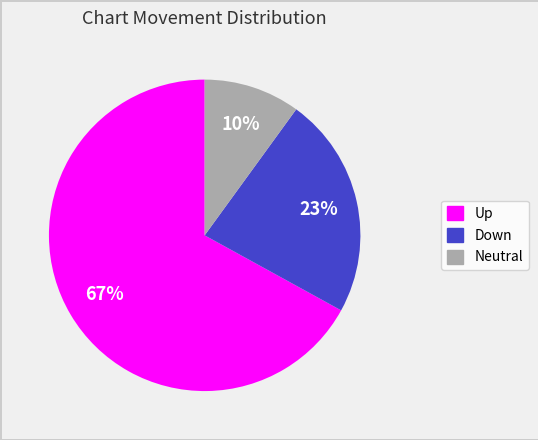

To the nearest percent, what is the difference between the largest and smallest slice percentages?

57%